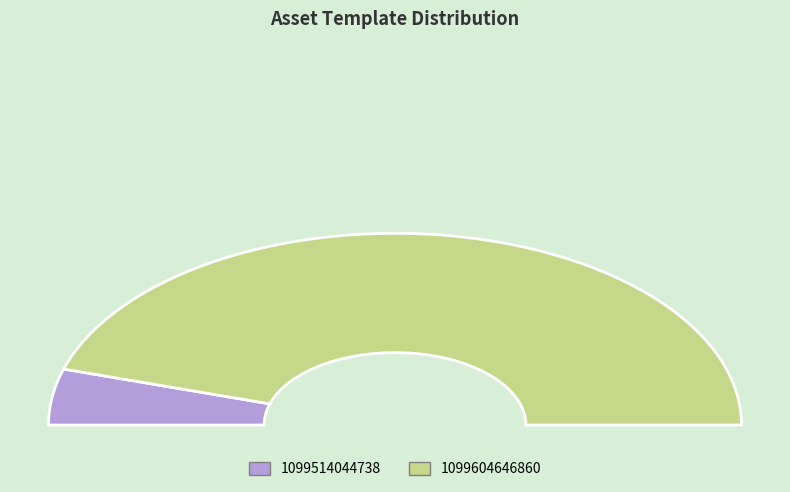

Does 1099514044738 account for over 50% of the chart?

No